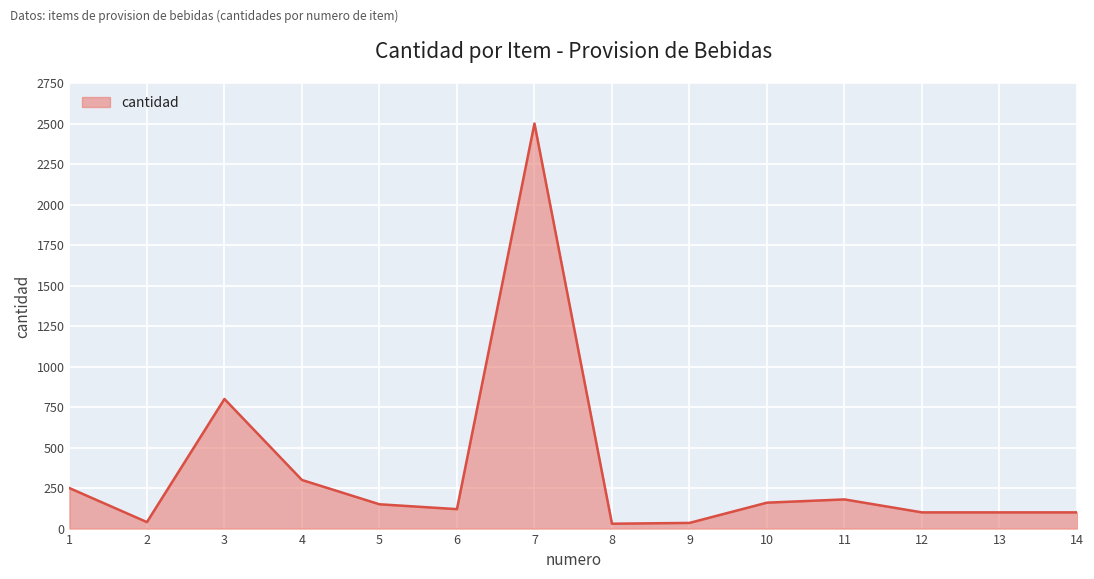

True or false: the data has more than 1 interior local peaks.

True